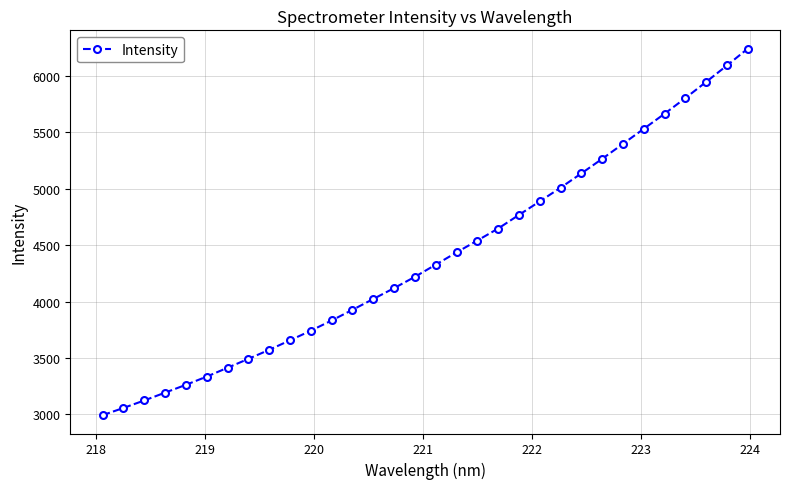

What is the smallest value displayed?

2993.8